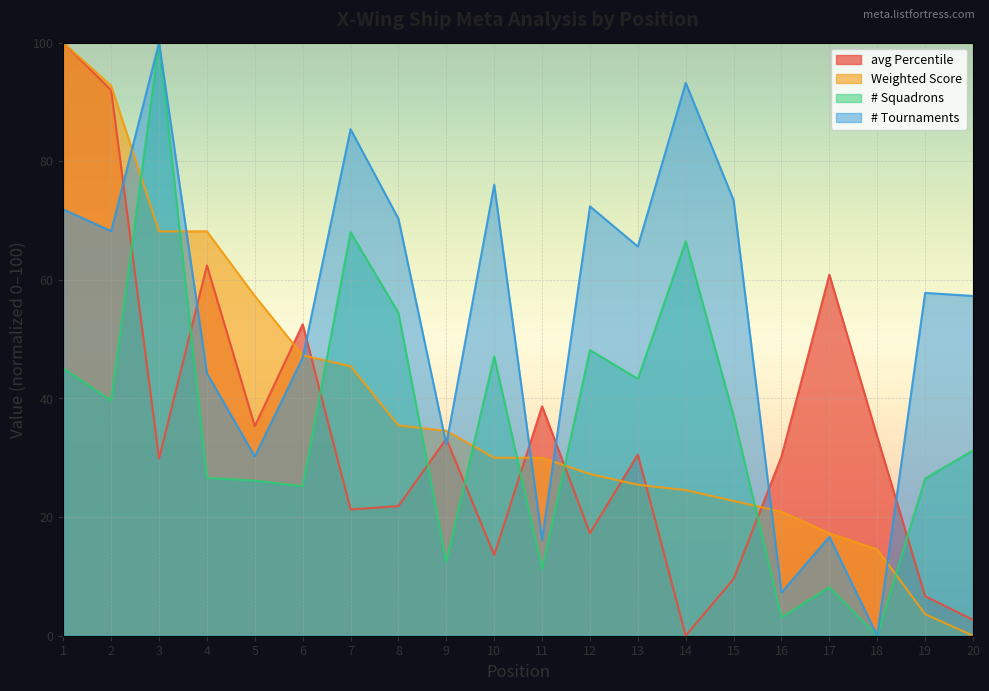

Reading left to right, what are all the values shown in this chart?

avg Percentile: 100.0	92.0	29.9	62.4	35.3	52.5	21.3	21.9	33.2	13.6	38.7	17.3	30.5	0.0	9.6	30.2	60.9	33.6	6.7	2.7
Weighted Score: 100.0	92.7	68.2	68.2	57.3	47.3	45.5	35.5	34.5	30.0	30.0	27.3	25.5	24.5	22.7	20.9	17.3	14.5	3.6	0.0
# Squadrons: 45.1	39.6	100.0	26.6	26.2	25.2	68.0	54.4	12.4	47.1	11.2	48.2	43.3	66.5	37.0	3.1	8.2	0.0	26.5	31.2
# Tournaments: 71.9	68.2	100.0	44.3	30.2	46.9	85.4	70.3	32.3	76.0	16.1	72.4	65.6	93.2	73.4	7.3	16.7	0.0	57.8	57.3